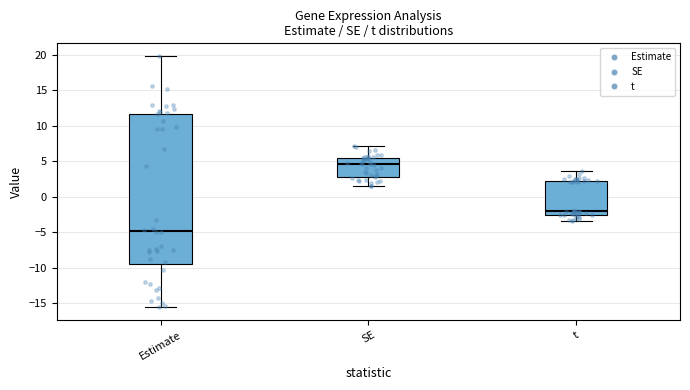

Which box's median line is the highest?

SE